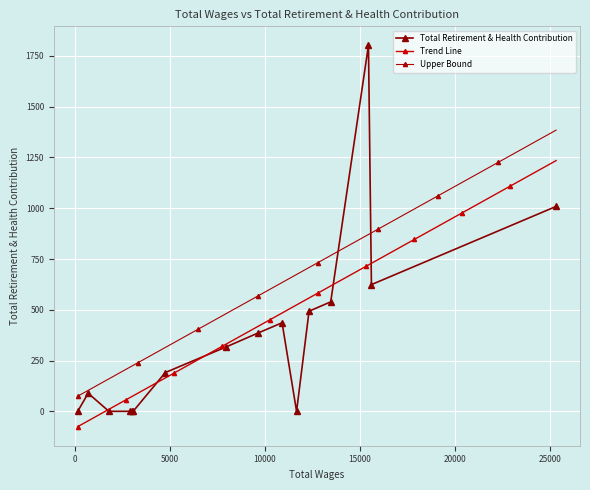

Is this an area chart (filled region under the line)?

No